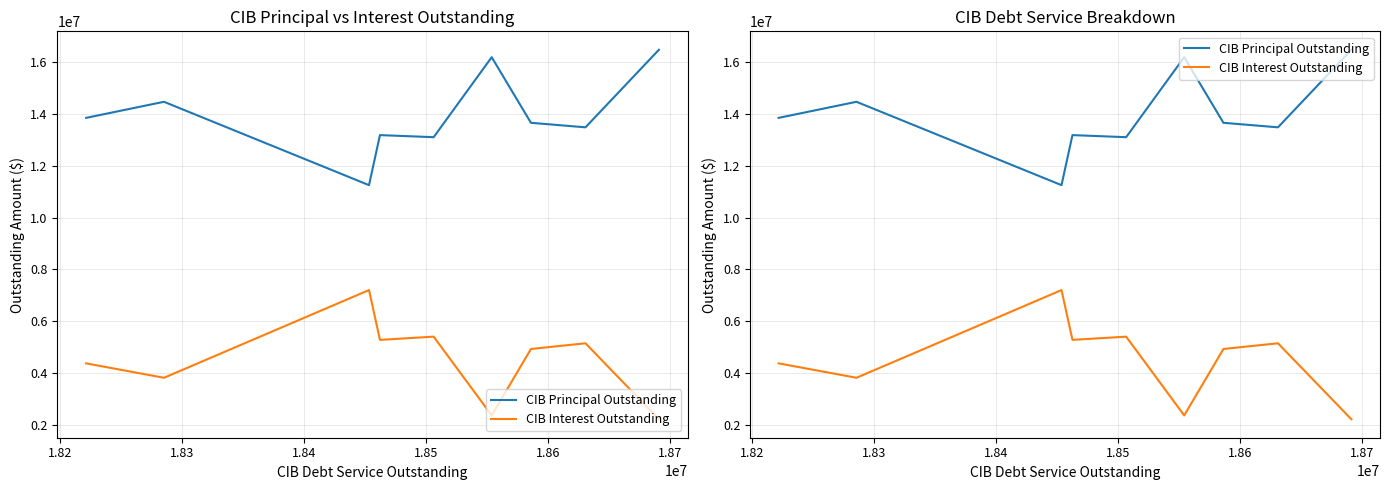

Which series has the largest range (max minus min)?

CIB Principal Outstanding